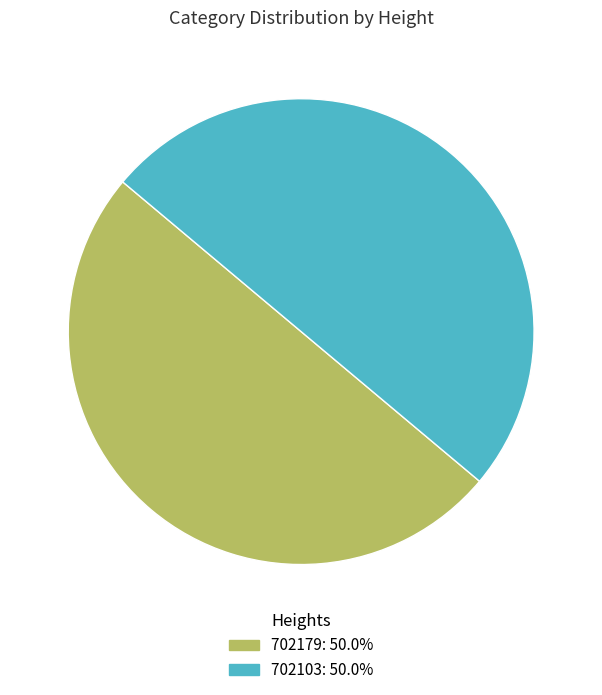

Is it true that 702179 is 43% of the pie?

False